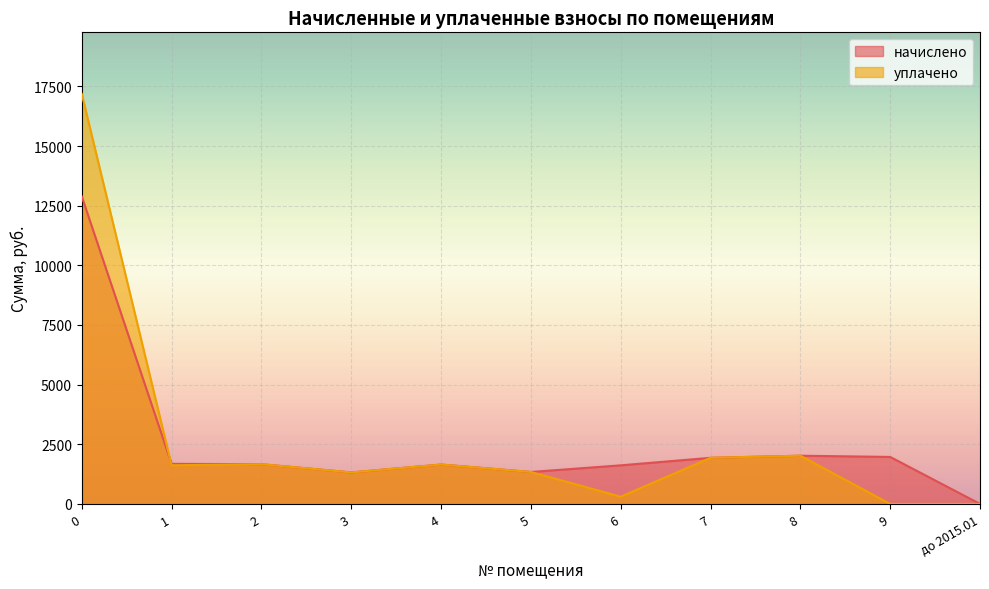

In уплачено, how many points are lower than both neighbors (excluding endpoints)?

3